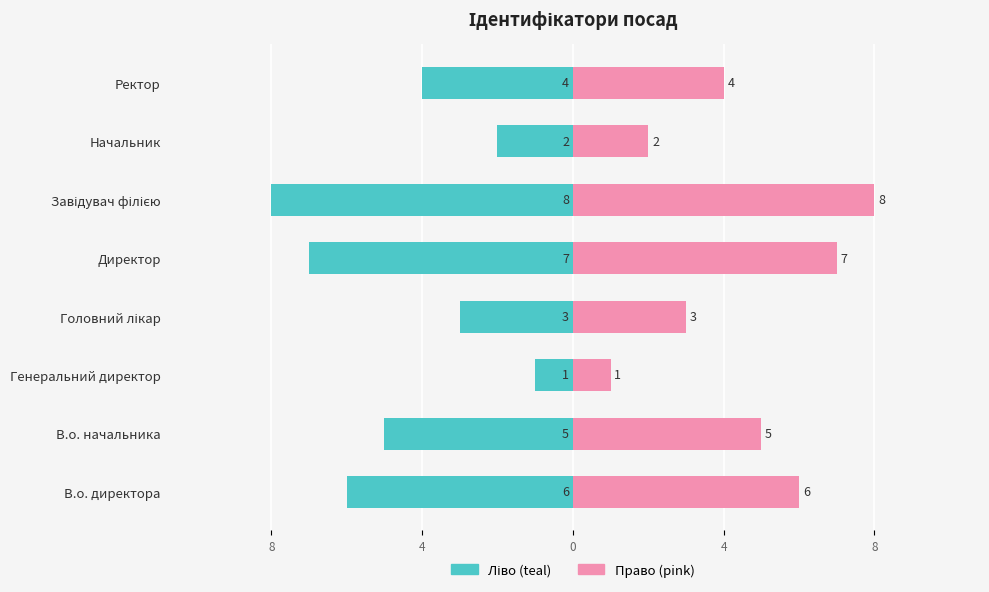

How many data points in Ідентифікатор (ліво) are less than -4?

4